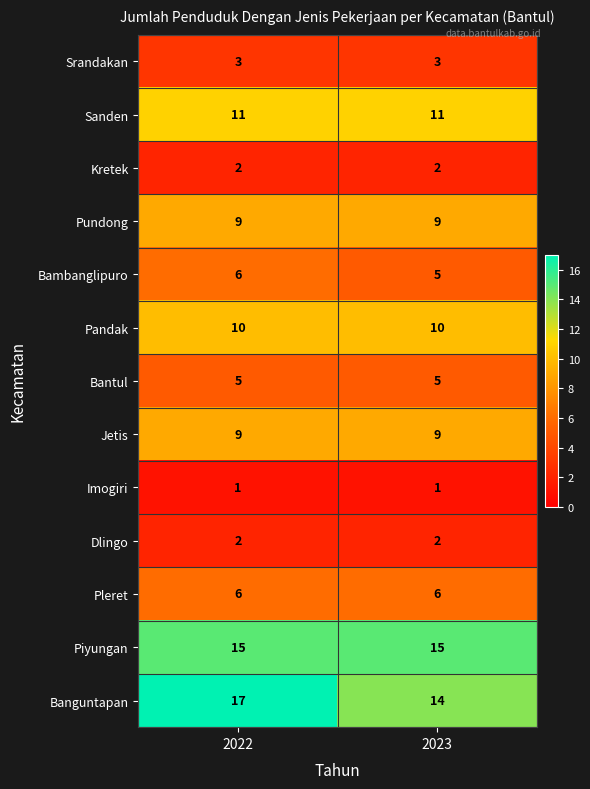

Is it true that Kretek equals 2 at 2023?

True